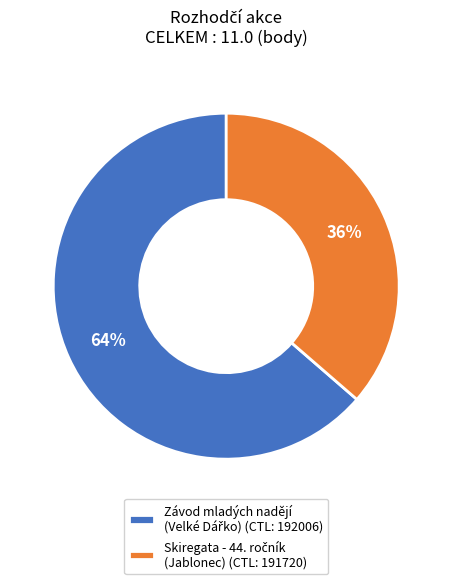

Is there any slice that represents more than half of the pie?

Yes